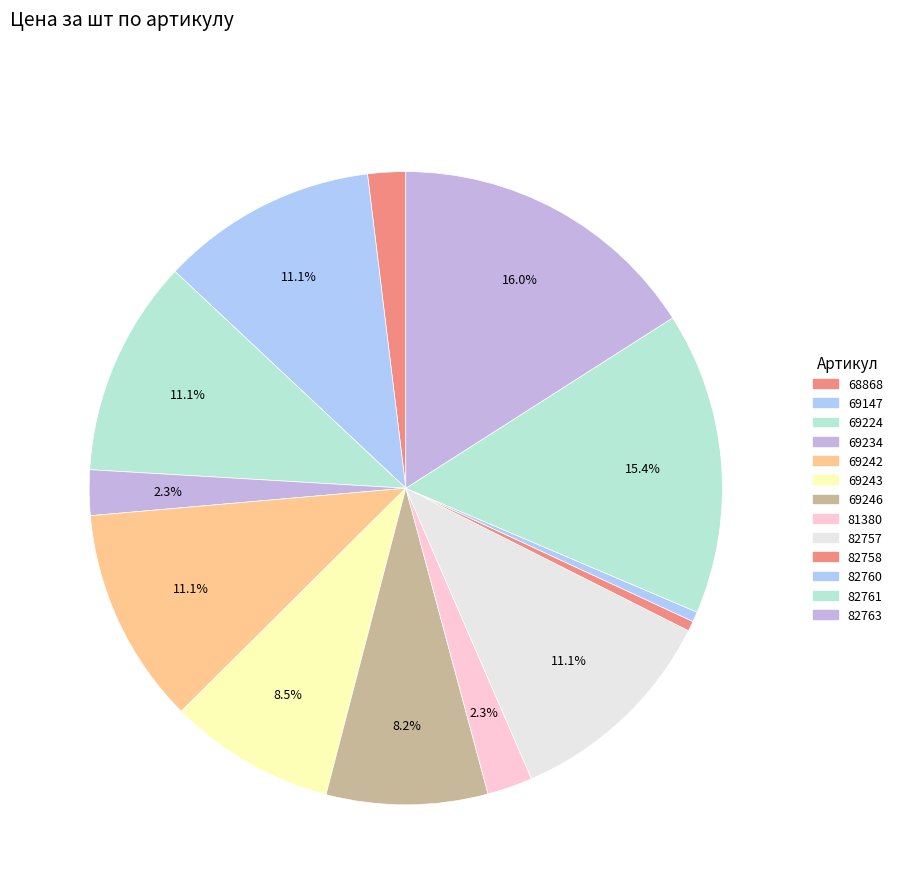

Which has a higher value, 81380 or 69243?

69243